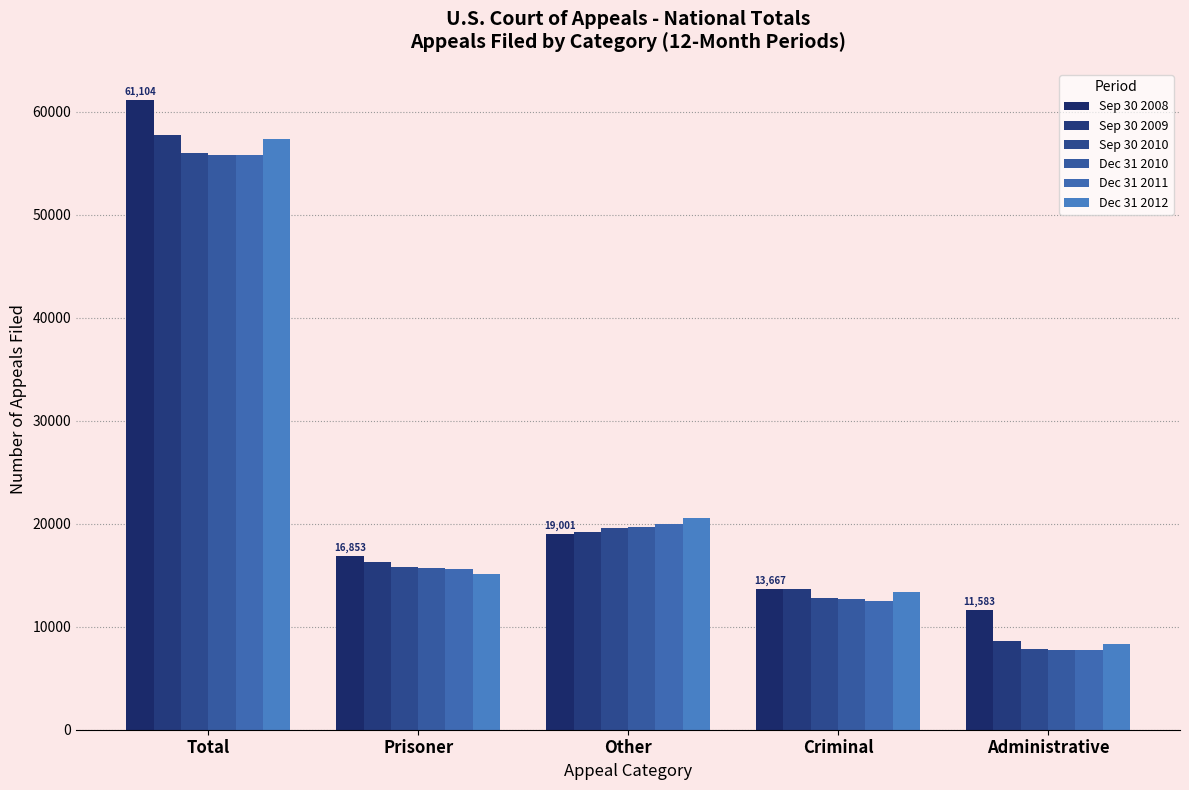

How many bars are there in each group?

6